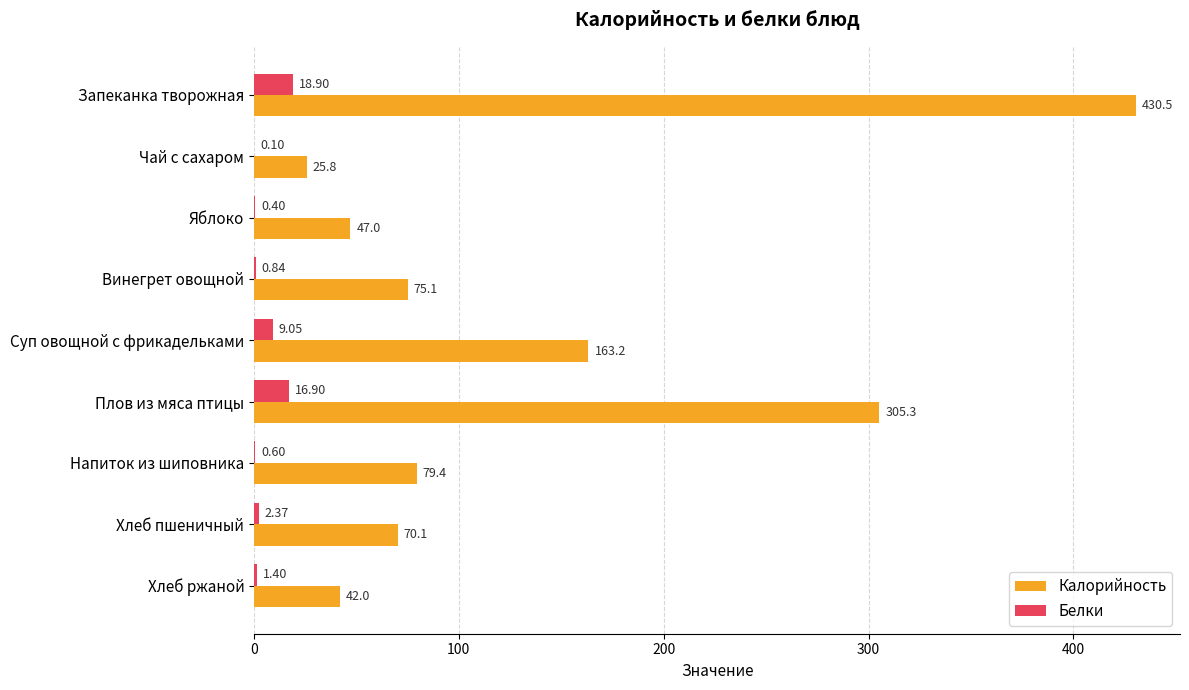

Which series has the largest total across all categories?

Калорийность